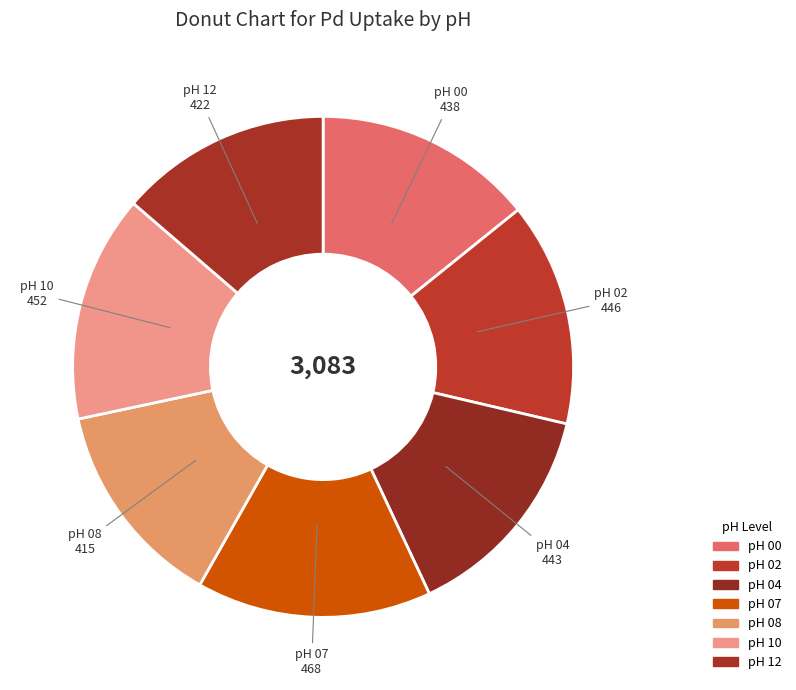

How many segments does this pie chart have?

7